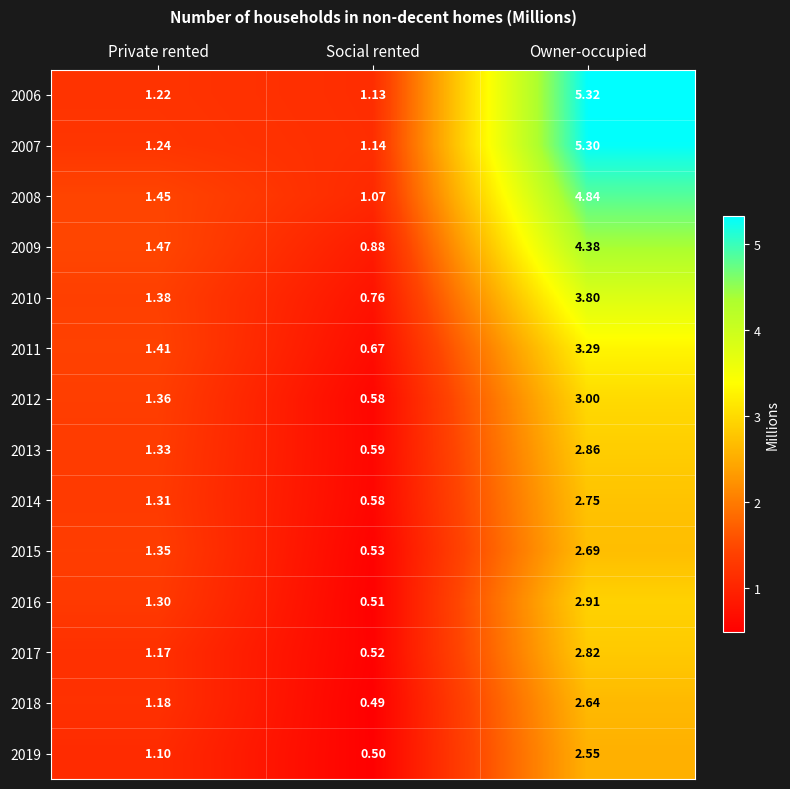

At which label does 2011 first exceed 1?

Private rented